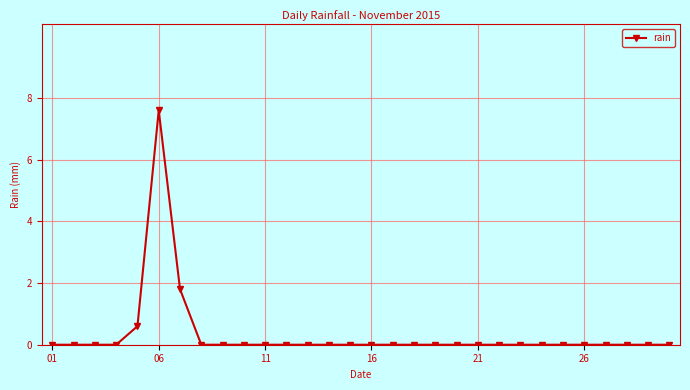

What is the maximum value shown in the chart?

7.6